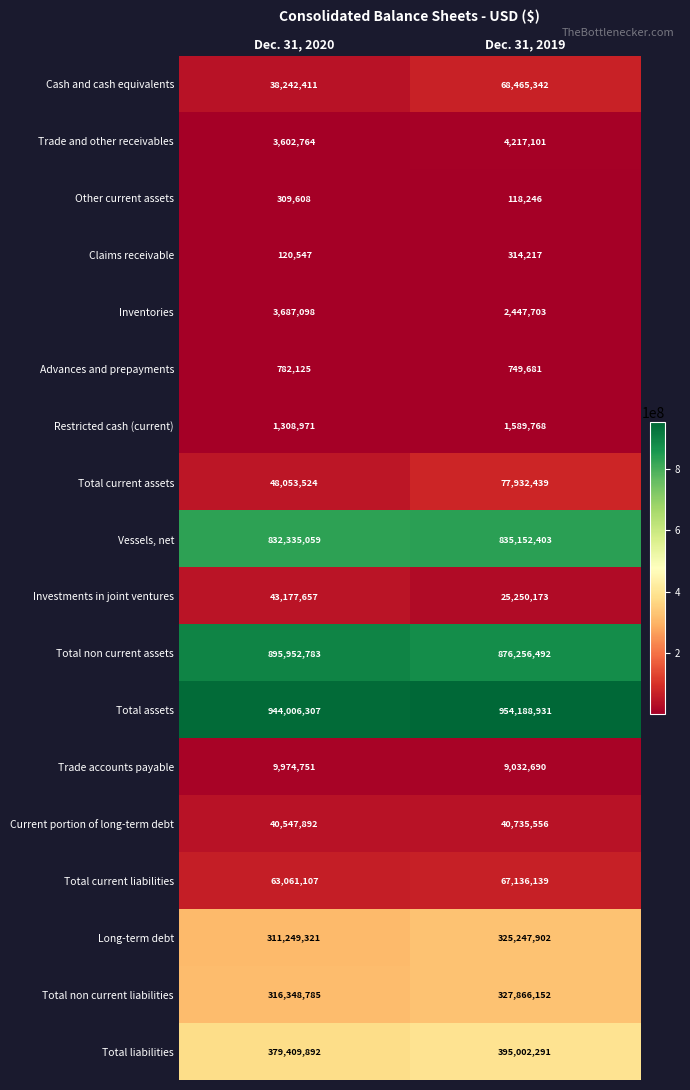

At which category is the sum across all series the highest?

Dec. 31, 2019